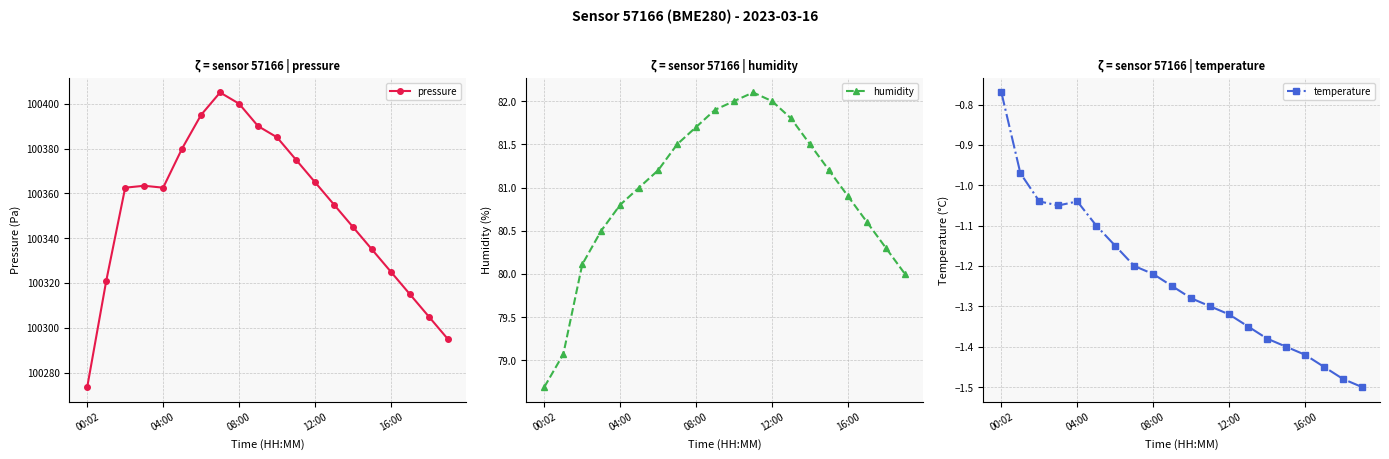

Is it true that pressure equals 168939.7 at 08:00?

False